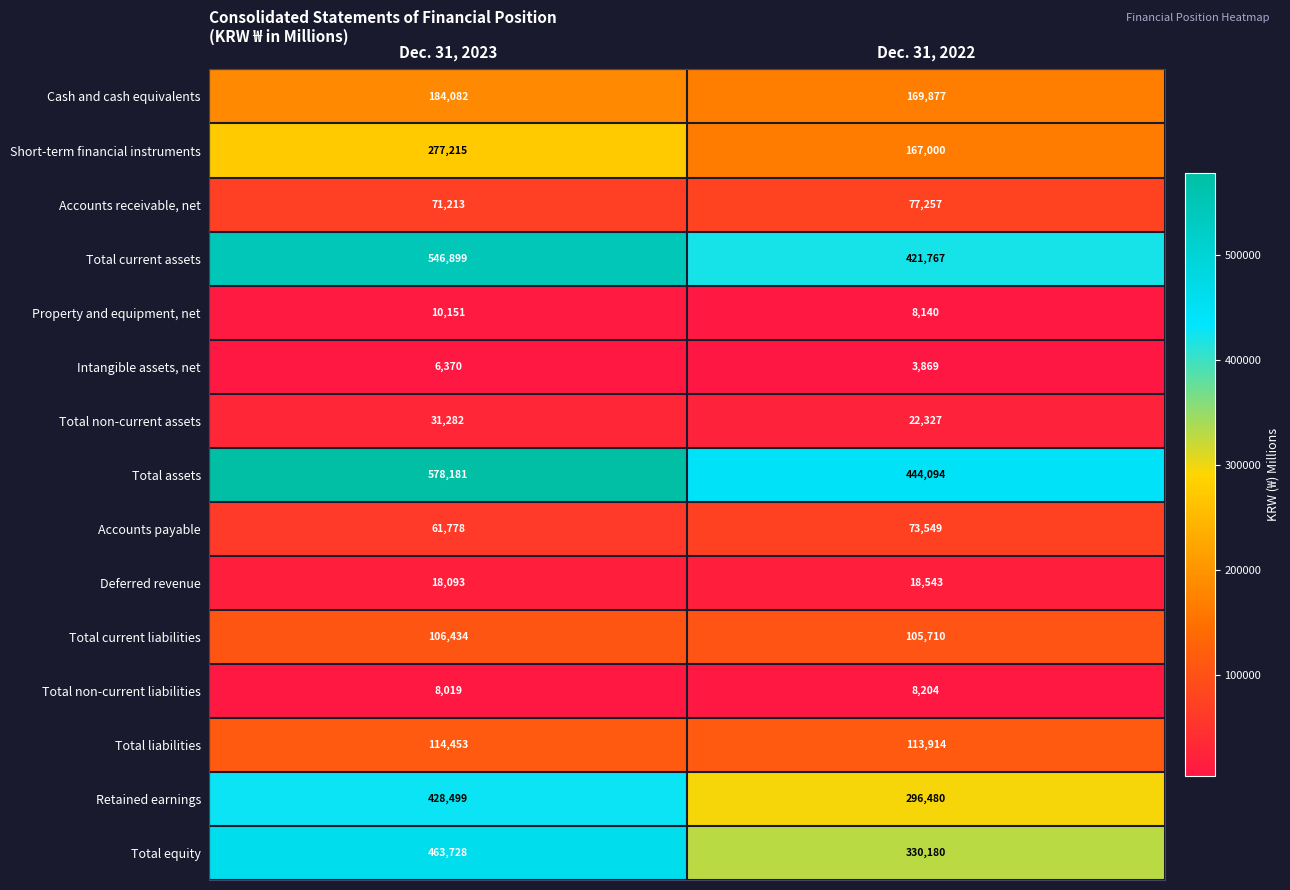

What is the difference between the maximum and minimum values in the Accounts payable series?

11771